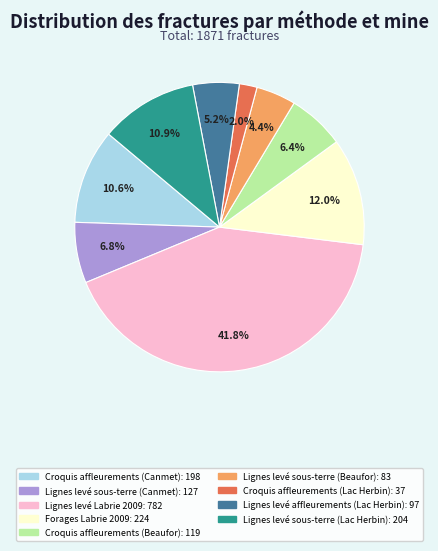

Is there a majority slice in this chart?

No